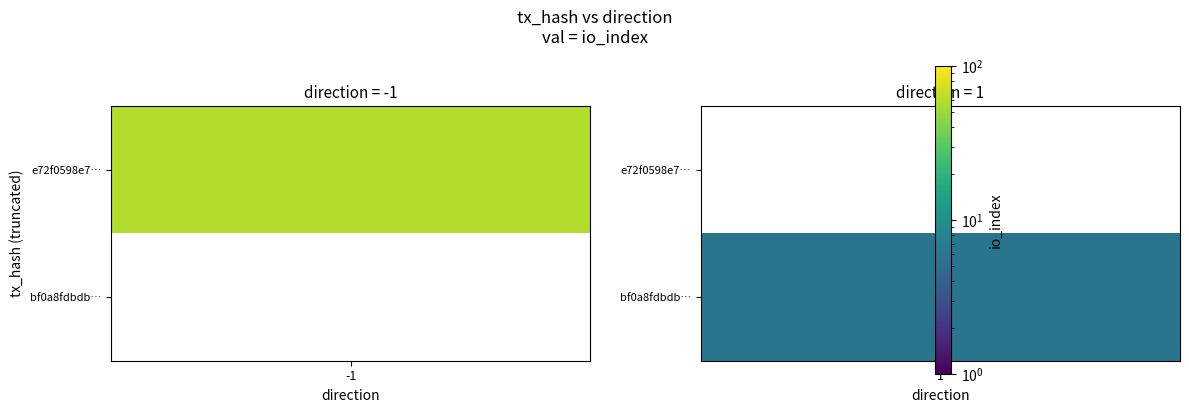

Reading right to left, list all the values displayed in this chart.

e72f0598e7c7644f58279f101e2ee1242111bc5: io_index=59	direction=-1
bf0a8fdbdbcde724801a449b093435cf19b9e06: io_index=6	direction=1